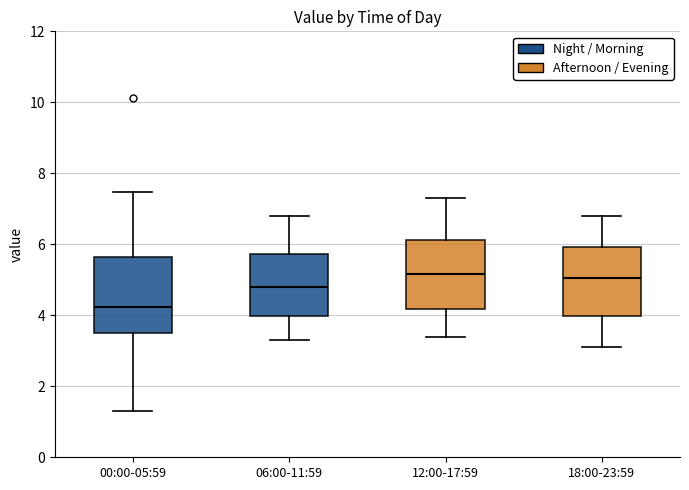

Reading left to right, transcribe this box plot: for each box, give where its median line is, the range the box spans, and where its two whiskers end, as read against the y-axis. The values are not printed on the chart, so give them approximately, as read against the axis.

00:00-05:59: median 4.2, box 3.6 to 5.6, whiskers 1.4 to 7.4
06:00-11:59: median 4.8, box 4.0 to 5.8, whiskers 3.4 to 6.8
12:00-17:59: median 5.2, box 4.2 to 6.2, whiskers 3.4 to 7.4
18:00-23:59: median 5.0, box 4.0 to 6.0, whiskers 3.2 to 6.8